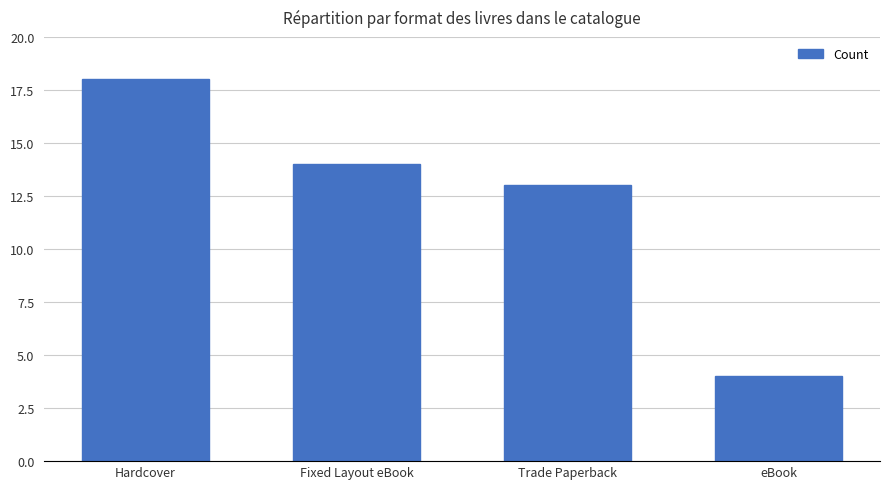

What is the label of the 1st bar from the left?

Hardcover